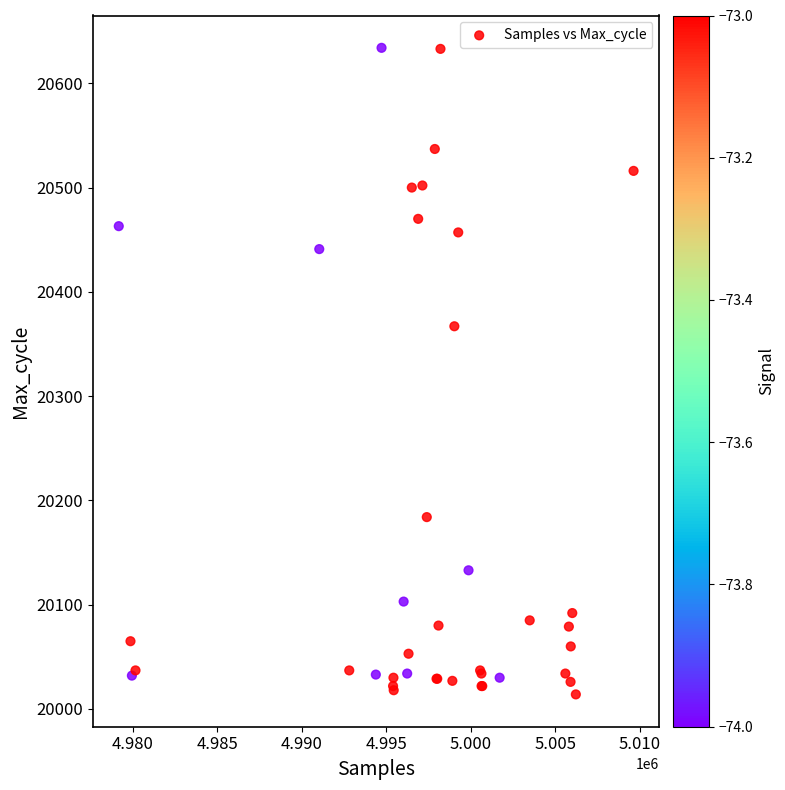

What Y value in the scatter plot is closest to 20324?

20367